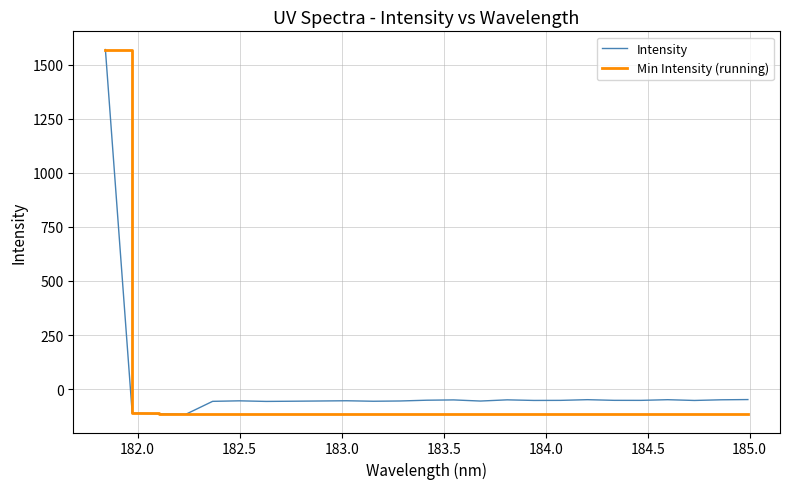

What is the maximum value shown in the chart?

1570.9